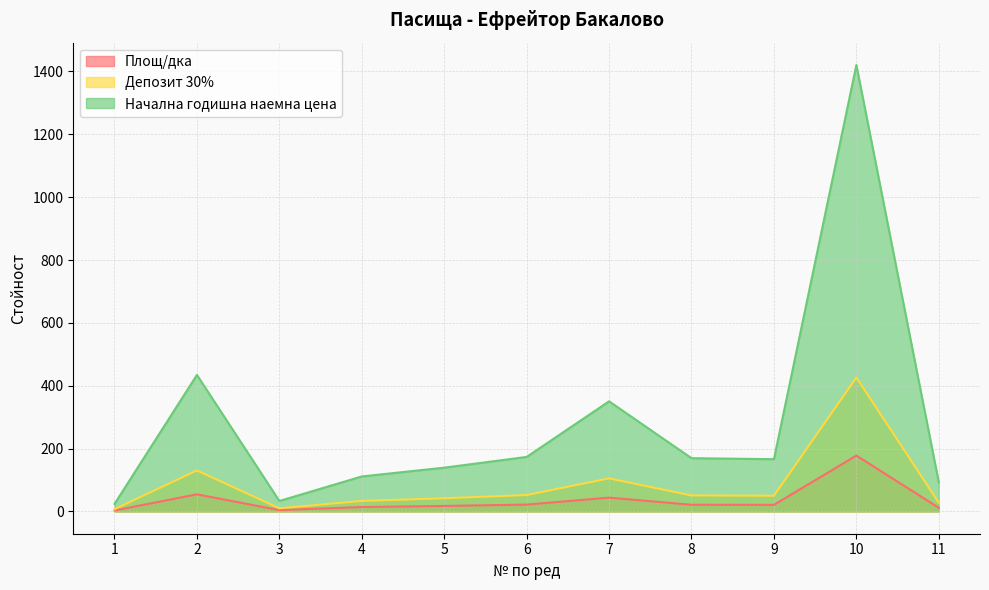

Which has a higher value, 5 or 4?

5